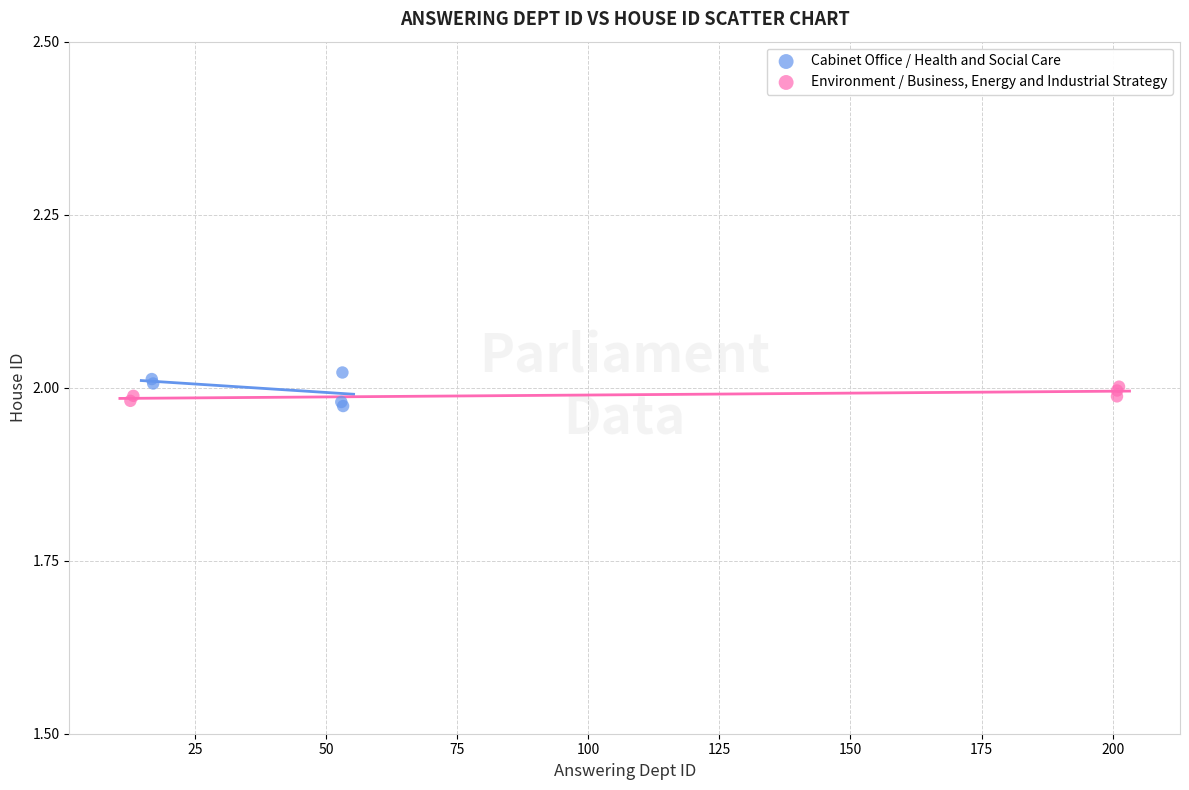

What are all the series names shown in the legend?

Cabinet Office / Health and Social Care, Environment / Business, Energy and Industrial Strategy